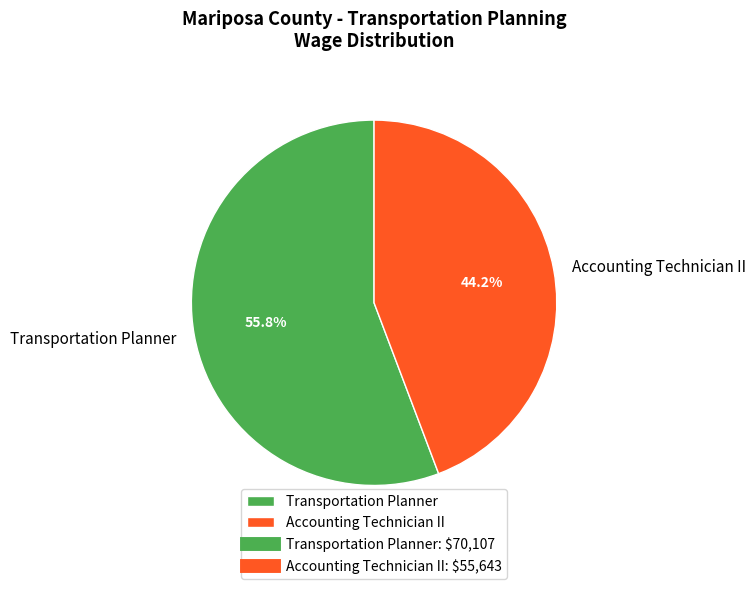

The Transportation Planner slice represents 56% of the pie. True or false?

True